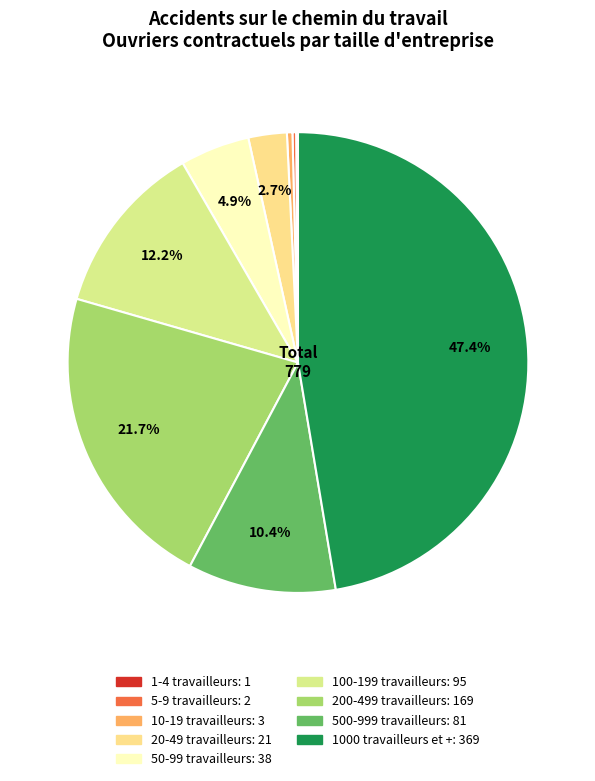

Which slice is the largest?

1000 travailleurs et +